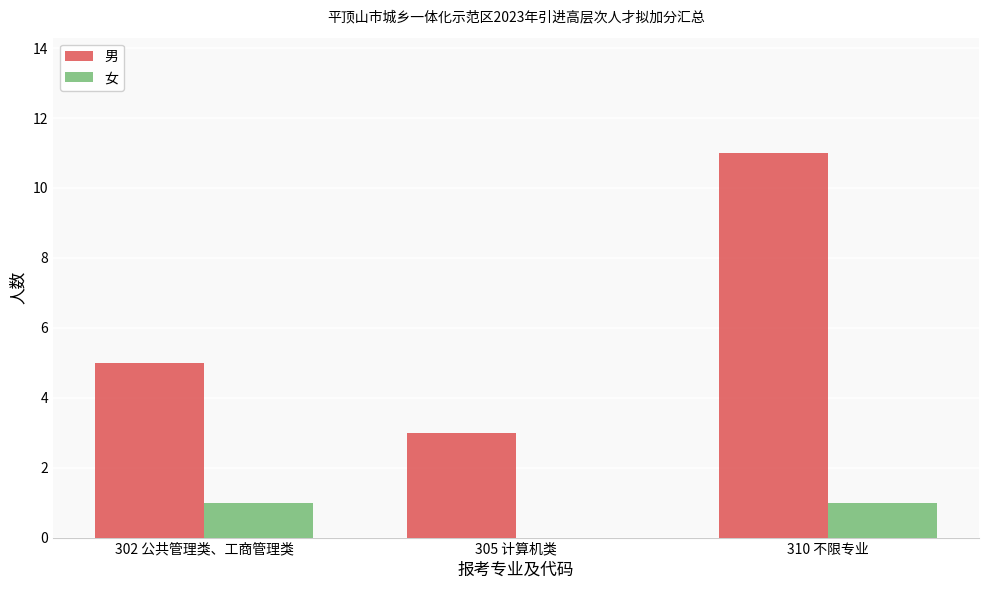

What is the total value across all series at 302 公共管理类、工商管理类?

6